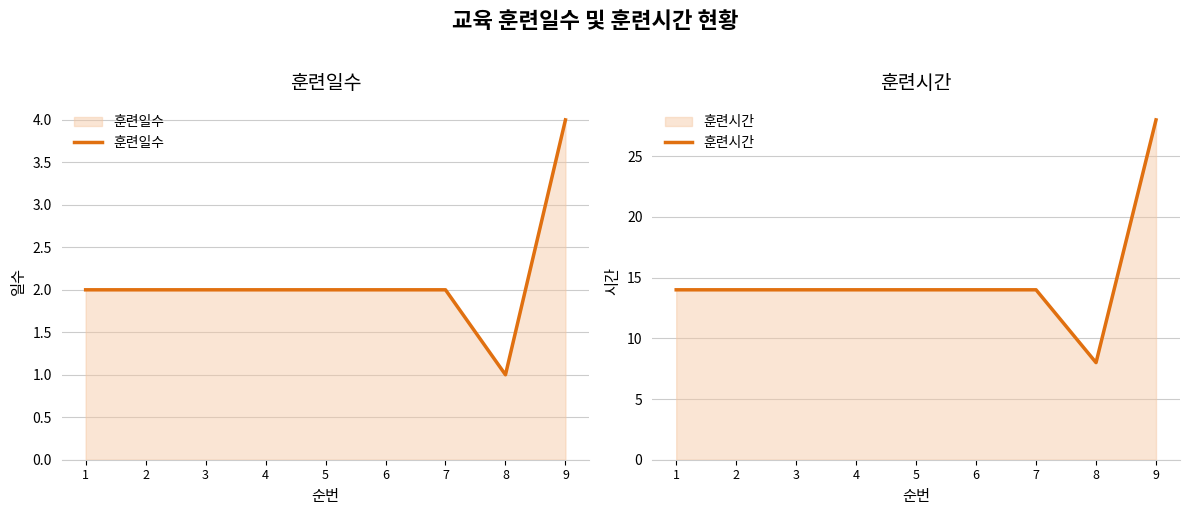

What is the maximum value for 훈련일수?

4